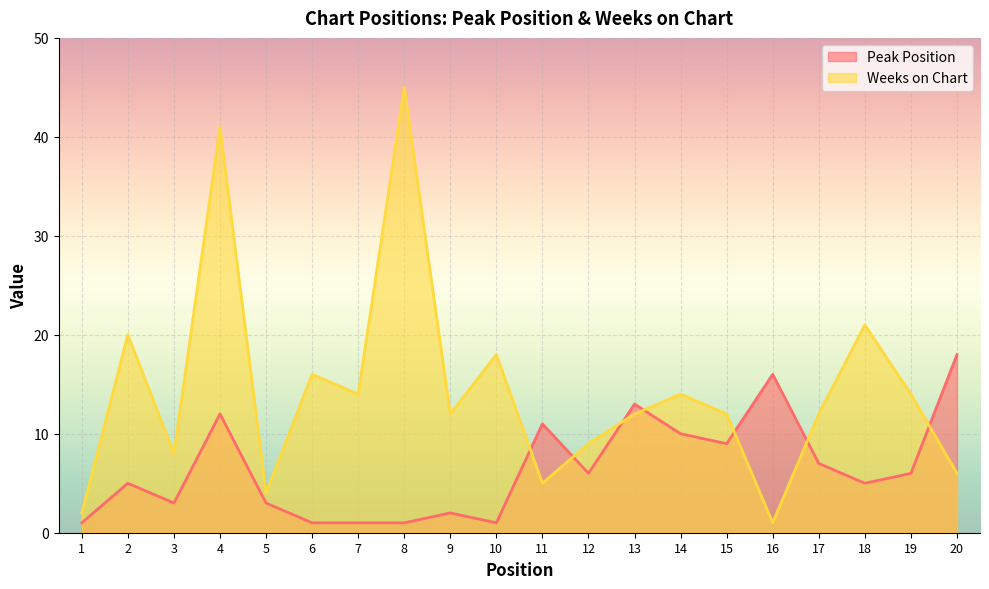

Where is the first local minimum for Peak Position?

3